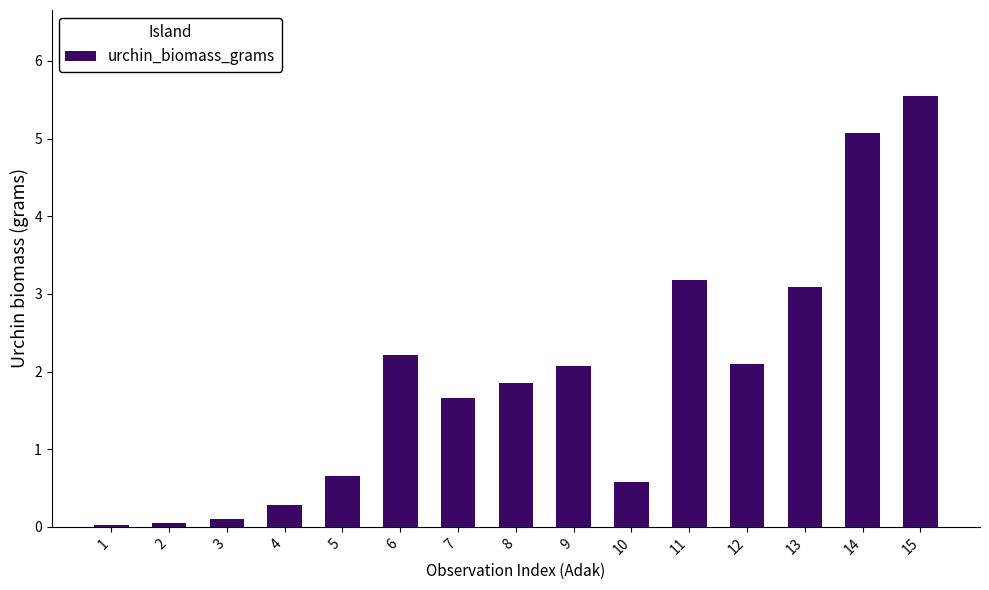

Is it true that the value at 7 is 2.9?

False